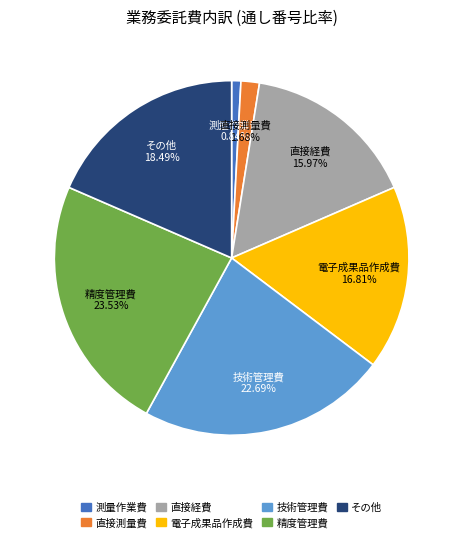

Which slice is the smallest?

測量作業費